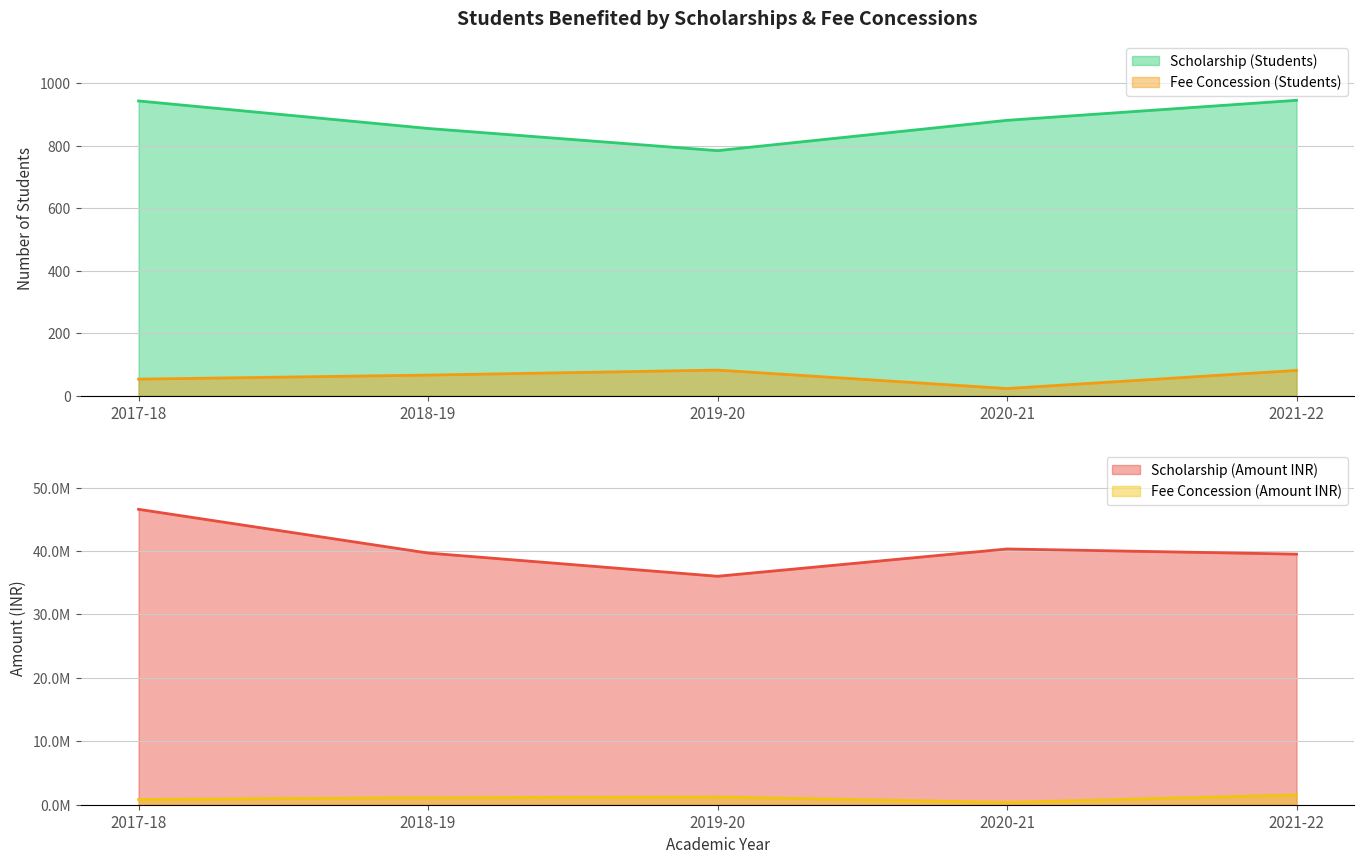

At how many categories does at least one series exceed 26845286?

5